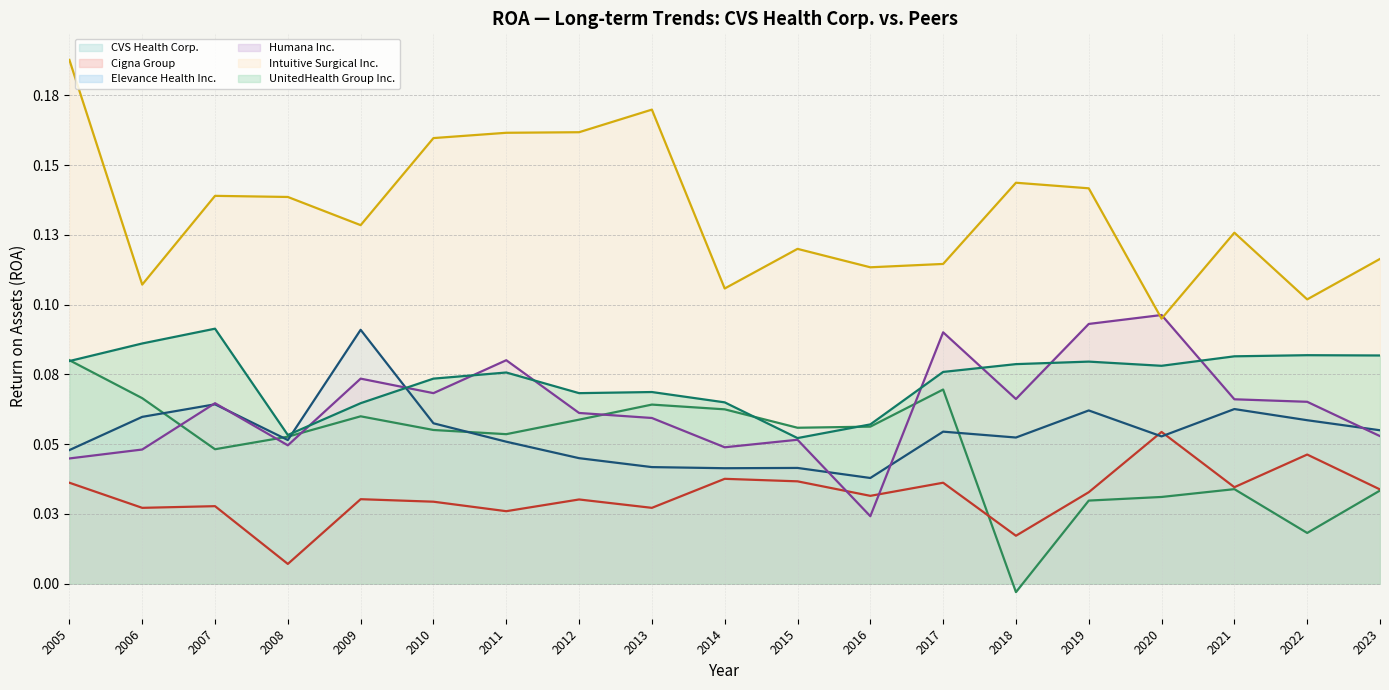

Where do Humana Inc. and Intuitive Surgical Inc. first cross each other?

2019 and 2020